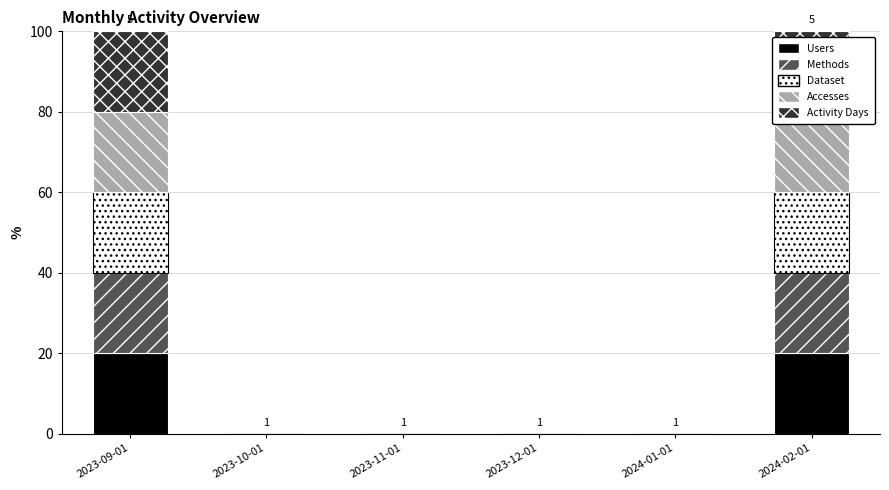

Rank the series at 2023-11-01 from lowest to highest value.

Users, Methods, Dataset, Accesses, Activity Days